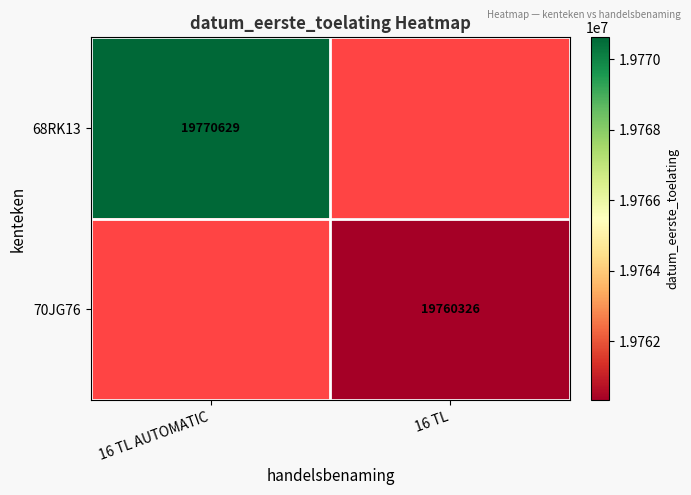

At how many categories does at least one series exceed 19769589?

1